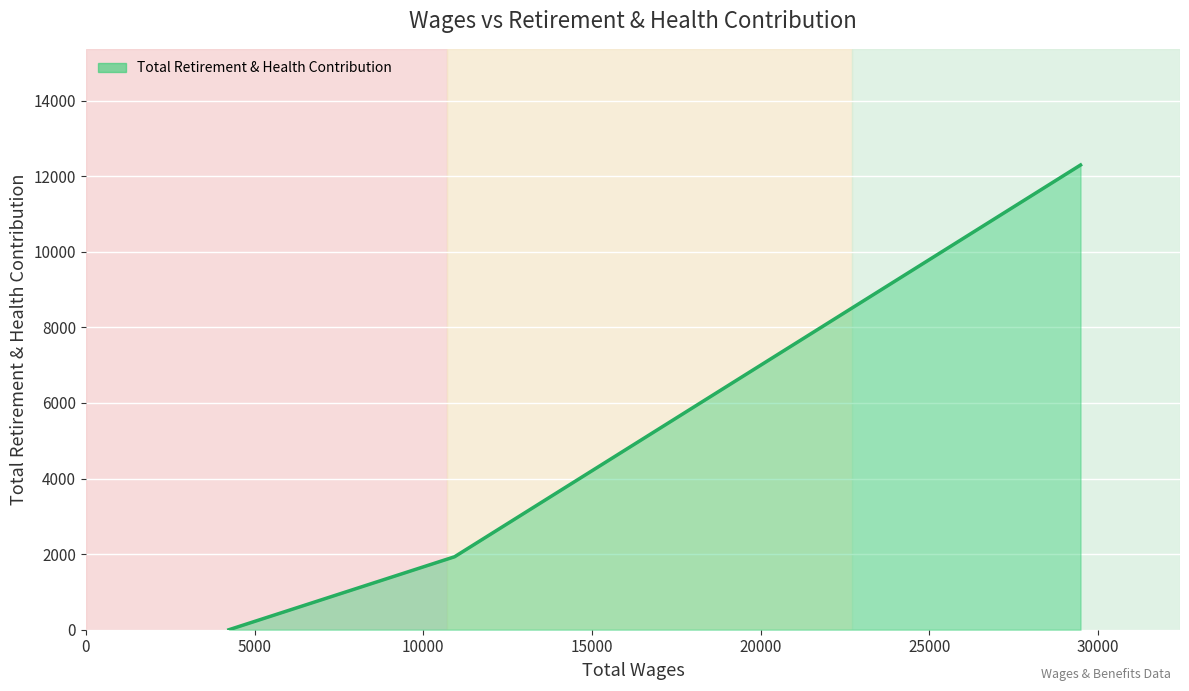

What is the maximum value shown in the chart?

12297